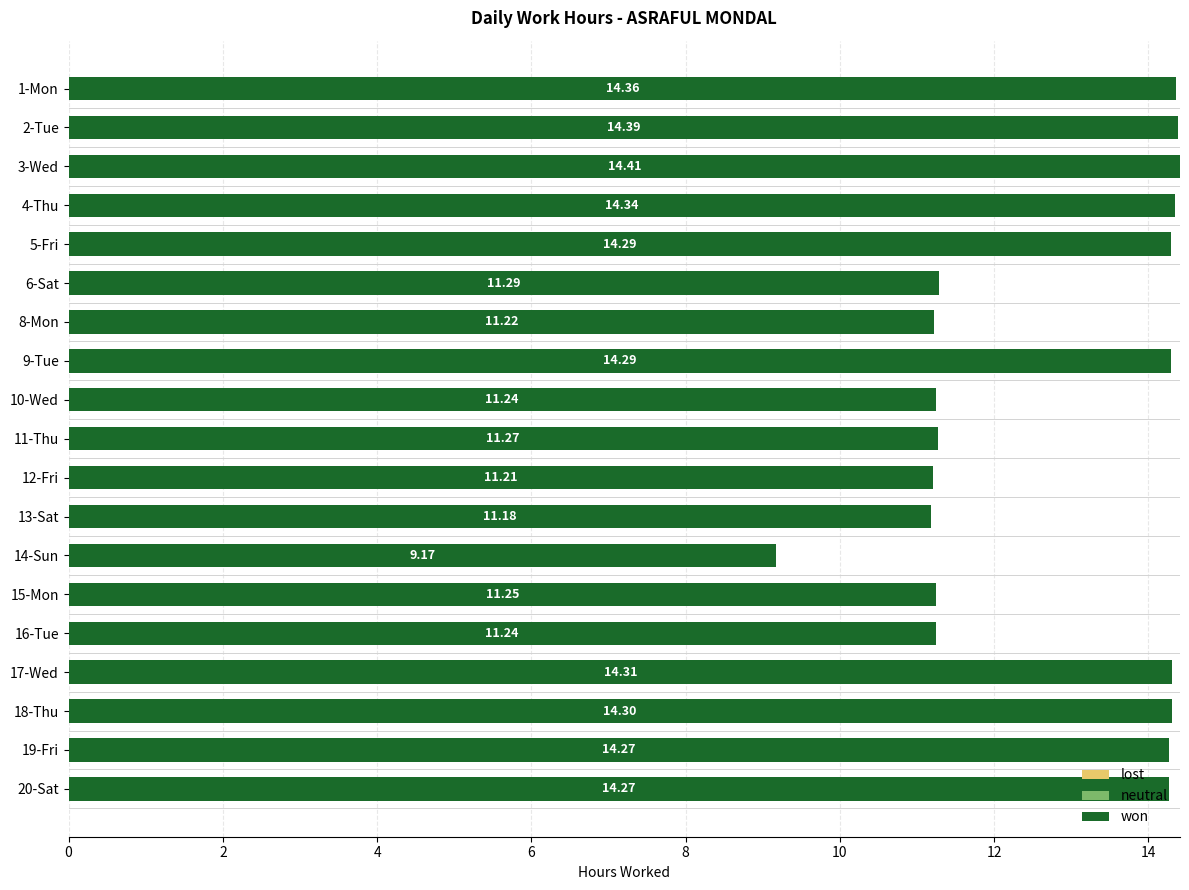

Does the chart contain any negative values?

No